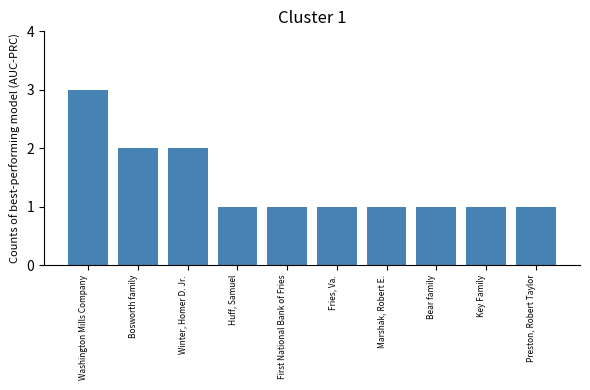

What is the greatest value displayed?

3